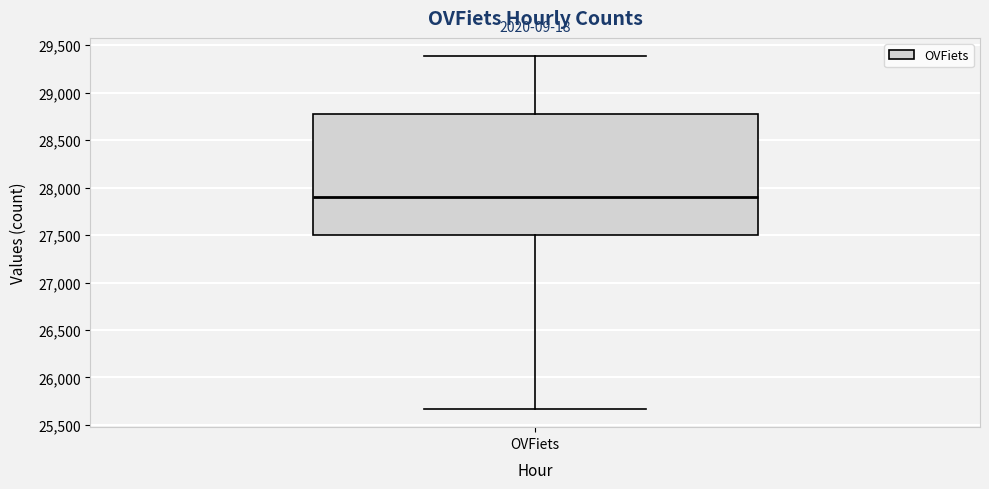

Where is the upper edge of the box for OVFiets on the y-axis? The values are not printed on the chart, so give them approximately, as read against the axis.

28800